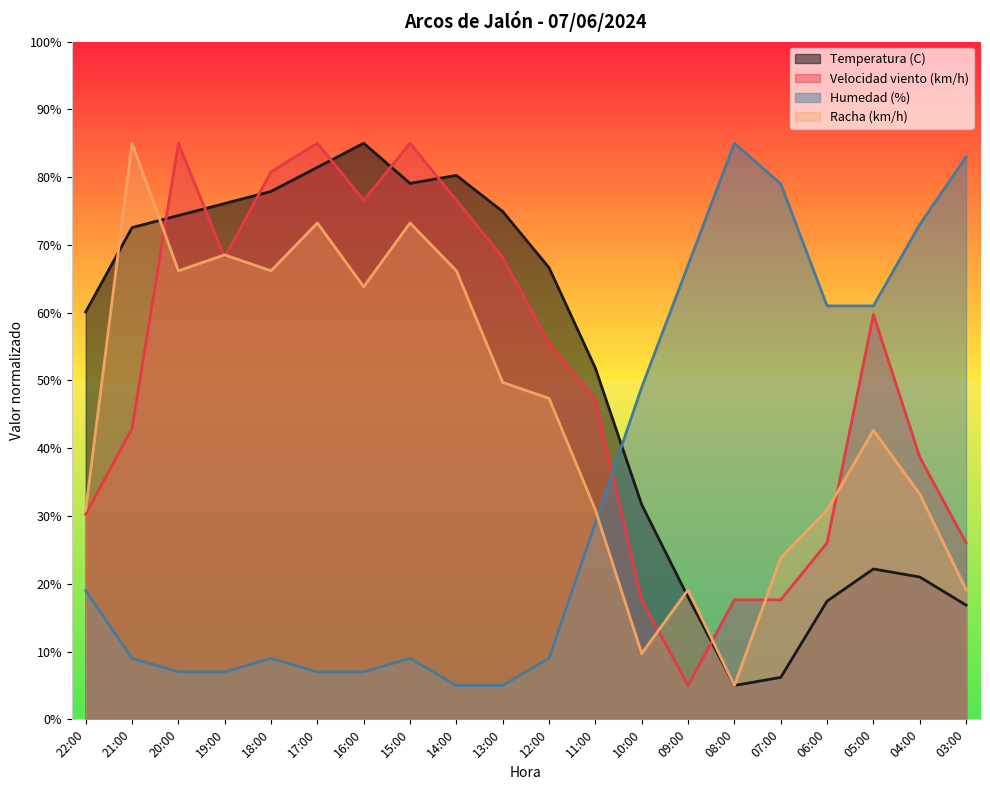

Which category has the highest value across all series?

16:00